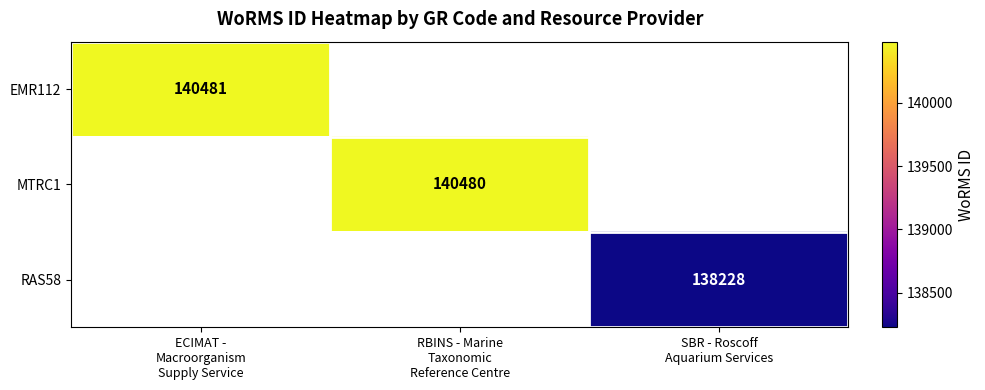

At how many categories does at least one series exceed 139823?

2